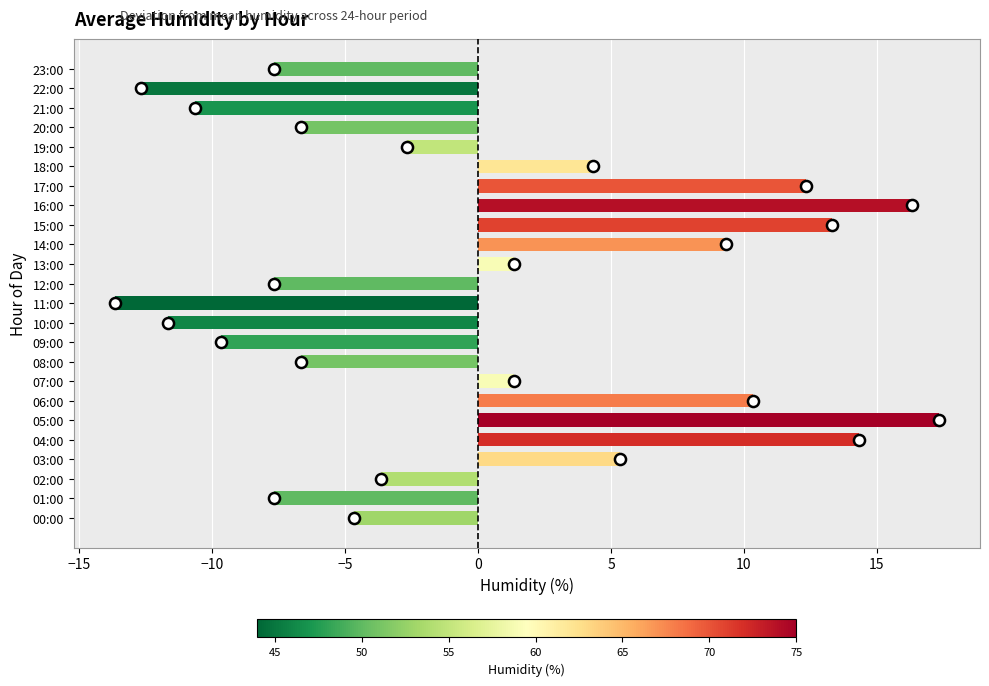

What is the maximum value shown in the chart?

17.3